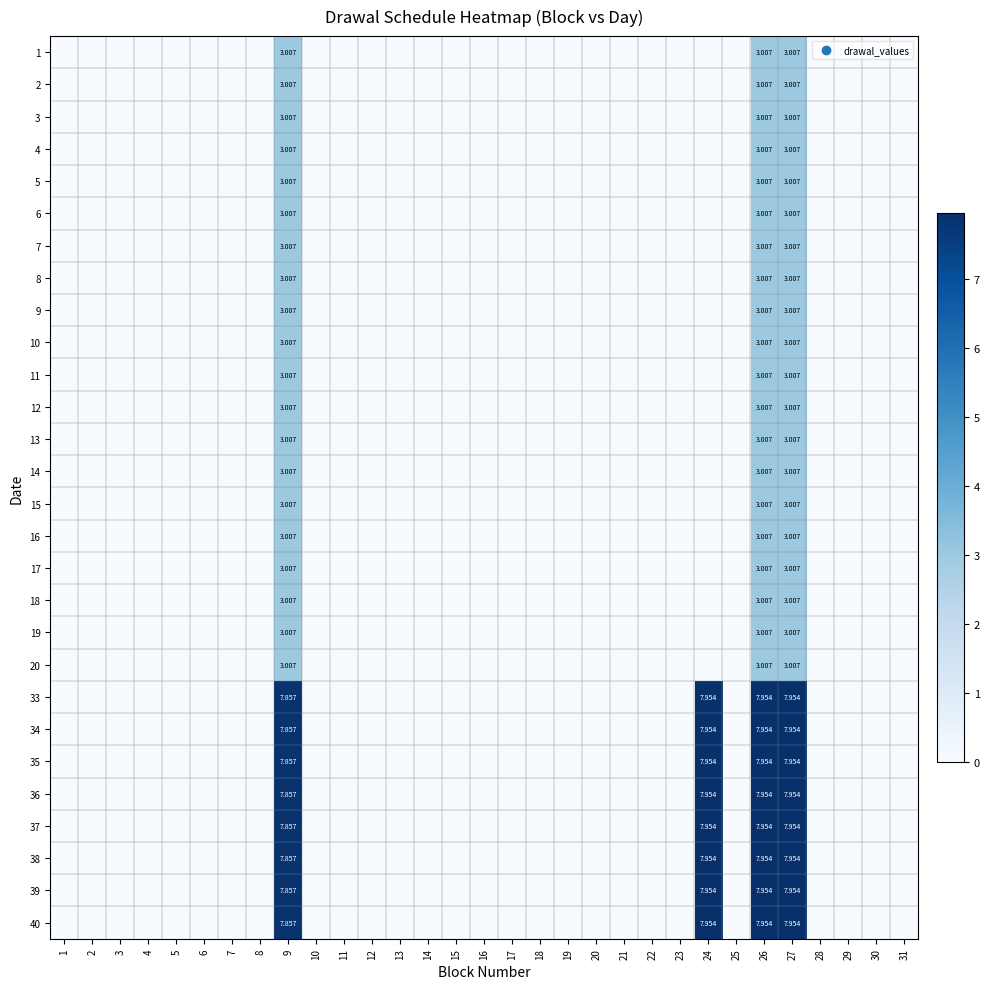

Which has a higher value, 27 or 12?

27